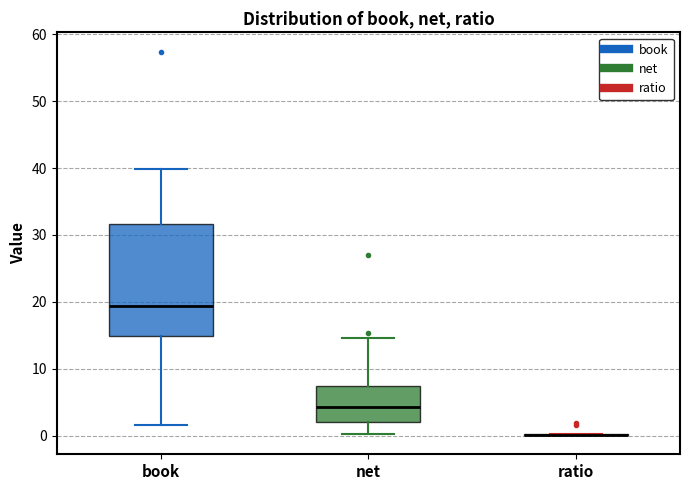

Reading left to right, read every box against the y-axis: the position of its median line, the range the box covers, and the ends of its whiskers. The values are not printed on the chart, so give them approximately, as read against the axis.

book: median 19, box 15 to 32, whiskers 2 to 40
net: median 4, box 2 to 7, whiskers 0 to 15
ratio: box collapsed to a line at 0, whiskers 0 to 0